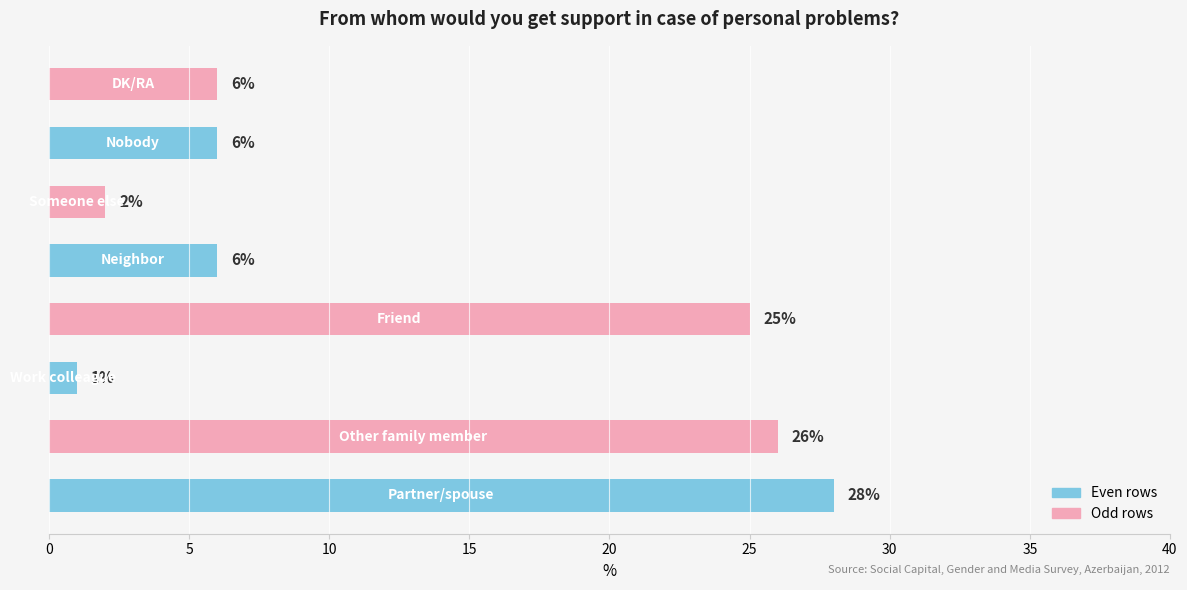

What is the greatest value displayed?

28